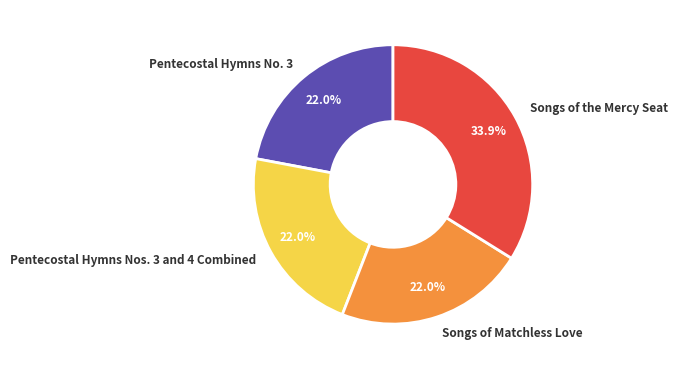

Which slice is the largest?

Songs of the Mercy Seat